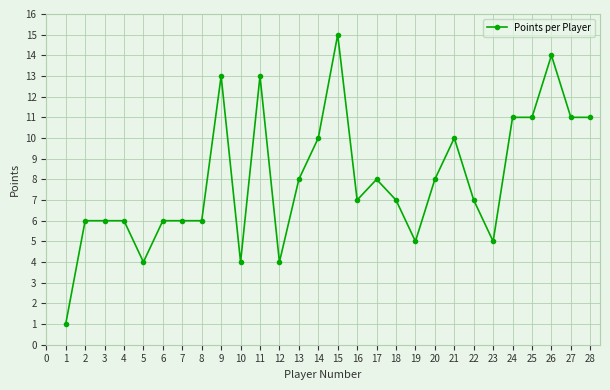

What is the value of the 21st point from the left?

10